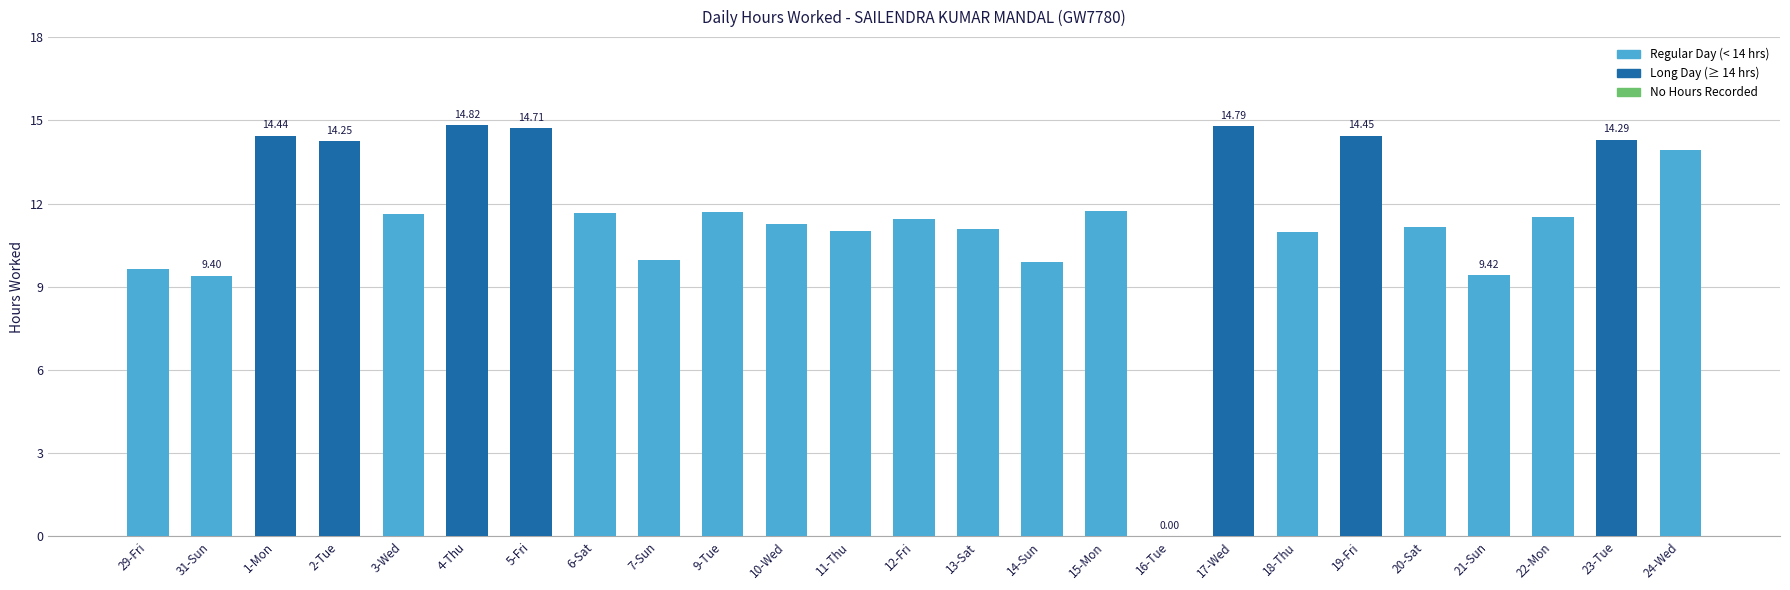

What is the ratio of the value at 13-Sat to the value at 7-Sun?

1.1